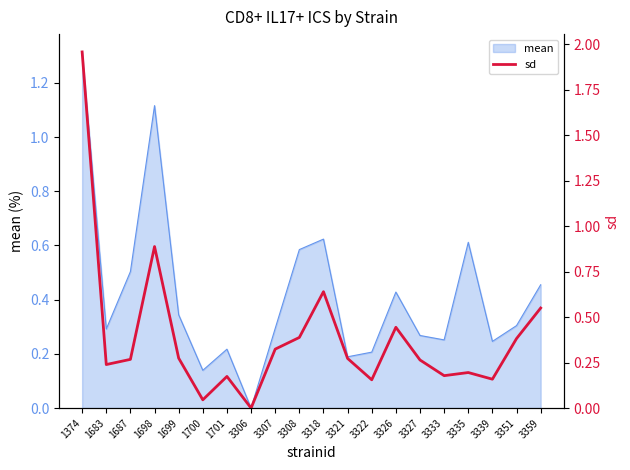

Where is the first local minimum?

1683